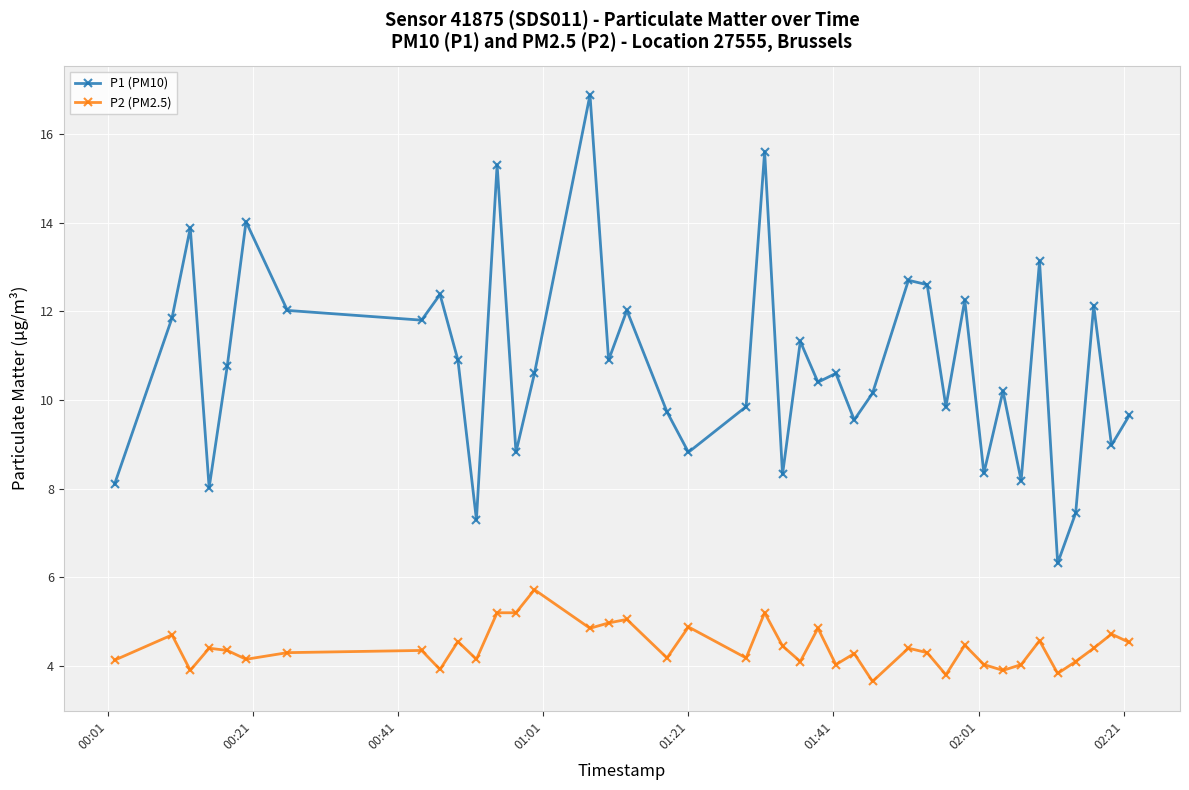

Which series has the largest total across all categories?

P1 (PM10)